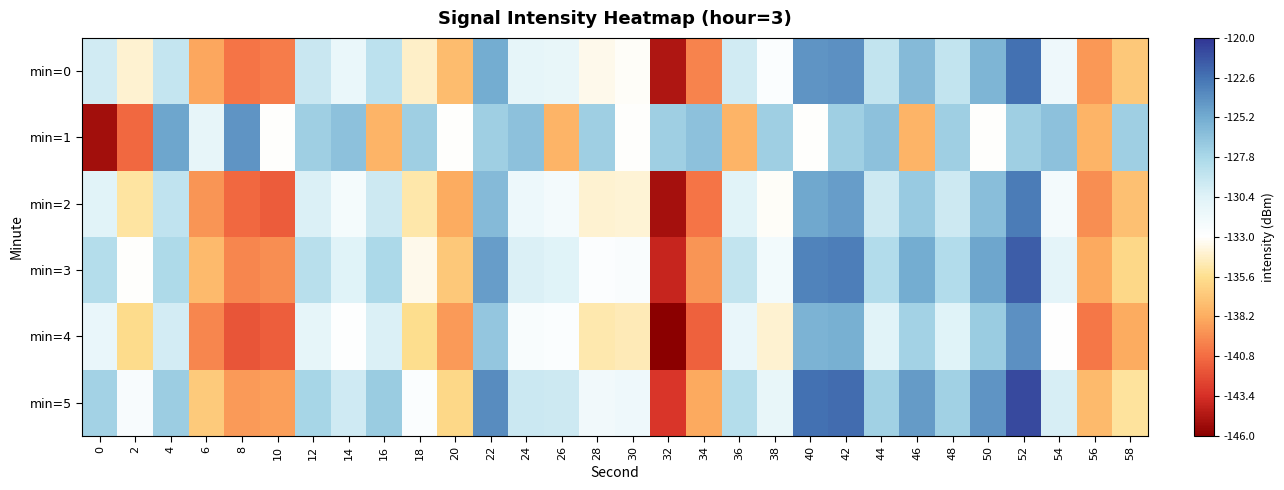

Reading left to right, extract all data points from this chart.

min=0: 0=-129.7	2=-134.0	4=-129.1	6=-138.4	8=-140.4	10=-140.2	12=-129.3	14=-131.3	16=-128.7	18=-134.2	20=-137.5	22=-125.2	24=-131.0	26=-131.1	28=-133.4	30=-133.2	32=-144.7	34=-139.9	36=-129.7	38=-132.6	40=-124.1	42=-124.0	44=-129.0	46=-126.0	48=-129.0	50=-125.7	52=-122.5	54=-131.6	56=-139.0	58=-136.8
min=1: 0=-145.1	2=-140.9	4=-124.9	6=-131.0	8=-124.1	10=-133.1	12=-127.3	14=-126.5	16=-137.9	18=-127.2	20=-133.1	22=-127.3	24=-126.5	26=-137.9	28=-127.2	30=-133.1	32=-127.3	34=-126.5	36=-137.9	38=-127.2	40=-133.1	42=-127.3	44=-126.5	46=-137.9	48=-127.2	50=-133.1	52=-127.3	54=-126.5	56=-137.9	58=-127.2
min=2: 0=-130.5	2=-135.2	4=-128.9	6=-139.1	8=-141.0	10=-141.5	12=-130.2	14=-132.1	16=-129.5	18=-135.0	20=-138.2	22=-126.0	24=-131.5	26=-132.0	28=-134.1	30=-134.0	32=-145.0	34=-140.5	36=-130.5	38=-133.2	40=-125.0	42=-124.5	44=-129.5	46=-127.0	48=-129.5	50=-126.2	52=-123.0	54=-132.0	56=-139.5	58=-137.2
min=3: 0=-128.3	2=-133.1	4=-128.0	6=-137.5	8=-139.8	10=-139.5	12=-128.5	14=-130.4	16=-127.9	18=-133.5	20=-136.8	22=-124.5	24=-130.2	26=-130.4	28=-132.7	30=-132.5	32=-143.9	34=-139.1	36=-129.0	38=-131.9	40=-123.3	42=-123.1	44=-128.2	46=-125.2	48=-128.2	50=-124.9	52=-121.7	54=-130.8	56=-138.3	58=-136.0
min=4: 0=-131.2	2=-135.8	4=-129.8	6=-139.8	8=-141.8	10=-141.4	12=-130.9	14=-132.8	16=-130.2	18=-135.7	20=-138.9	22=-126.8	24=-132.4	26=-132.6	28=-134.9	30=-134.7	32=-146.1	34=-141.3	36=-131.2	38=-134.1	40=-125.6	42=-125.4	44=-130.5	46=-127.5	48=-130.4	50=-127.1	52=-123.9	54=-133.0	56=-140.4	58=-138.2
min=5: 0=-127.5	2=-132.3	4=-127.2	6=-136.7	8=-138.9	10=-138.7	12=-127.7	14=-129.6	16=-127.1	18=-132.6	20=-136.0	22=-123.7	24=-129.4	26=-129.5	28=-131.8	30=-131.6	32=-143.1	34=-138.3	36=-128.3	38=-131.1	40=-122.5	42=-122.3	44=-127.4	46=-124.4	48=-127.4	50=-124.1	52=-120.9	54=-130.0	56=-137.5	58=-135.3